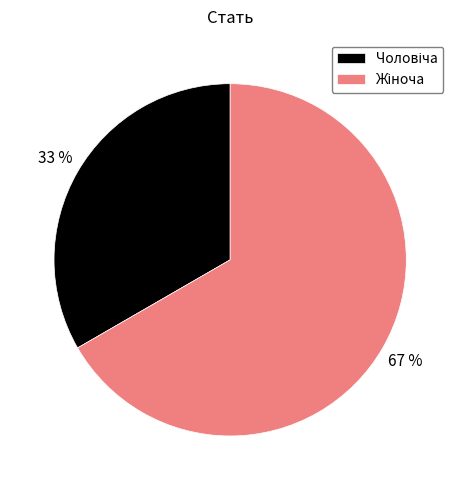

How many segments does this pie chart have?

2